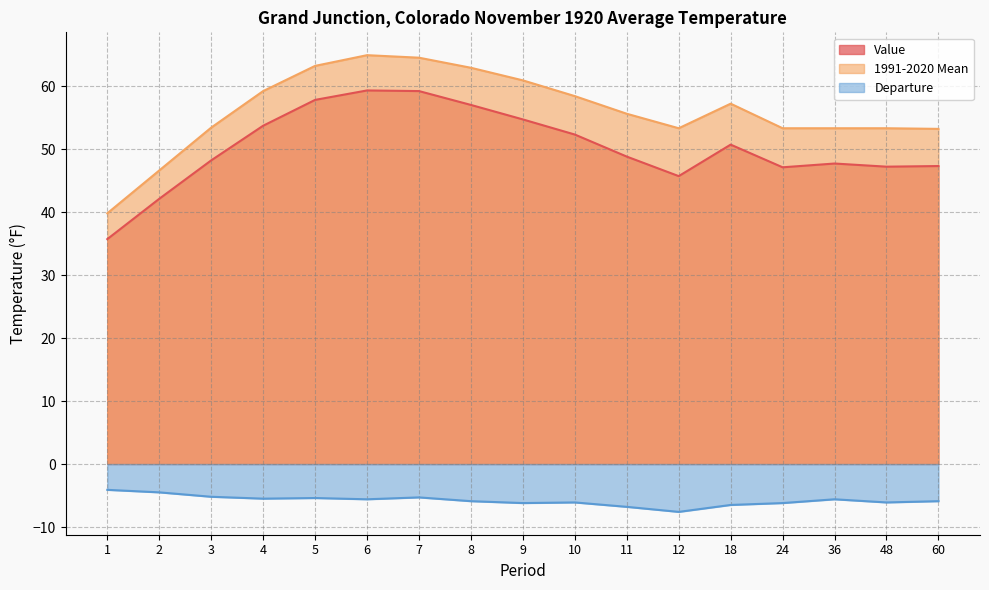

What are all the series names shown in the legend?

Value, 1991-2020 Mean, Departure